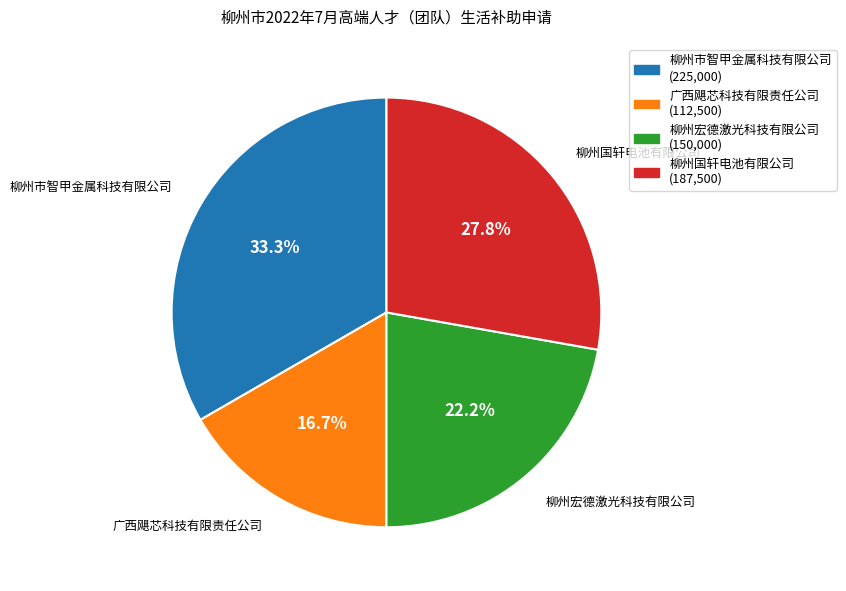

Rank the categories by value from lowest to highest.

广西飓芯科技有限责任公司, 柳州宏德激光科技有限公司, 柳州国轩电池有限公司, 柳州市智甲金属科技有限公司